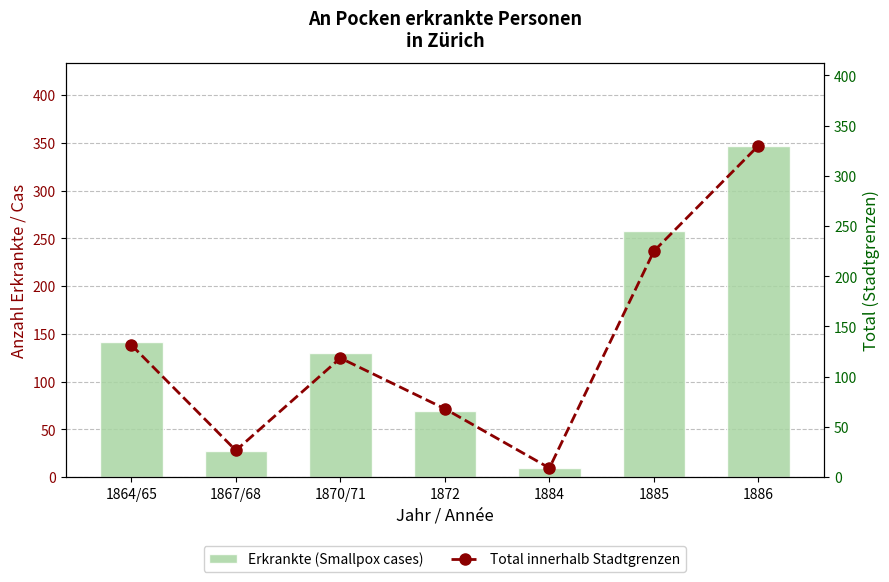

What is the sum of all Total innerhalb Stadtgrenzen values?

908.5